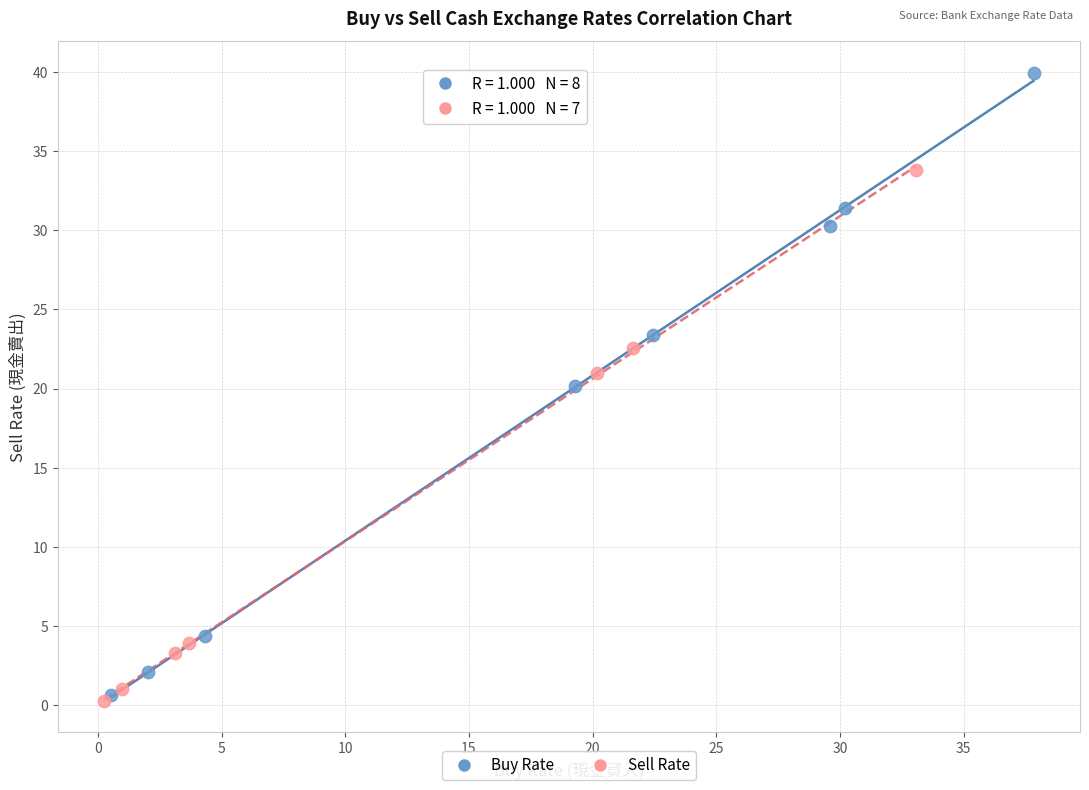

Which series contains the lowest Y value?

Sell Rate